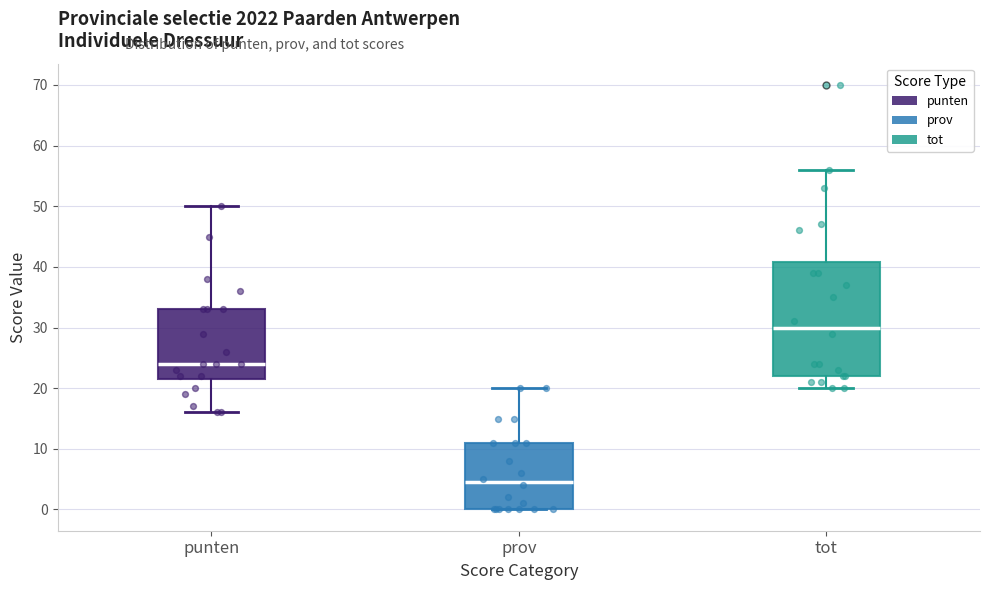

Which box is the tallest, from its lower edge to its upper edge?

tot